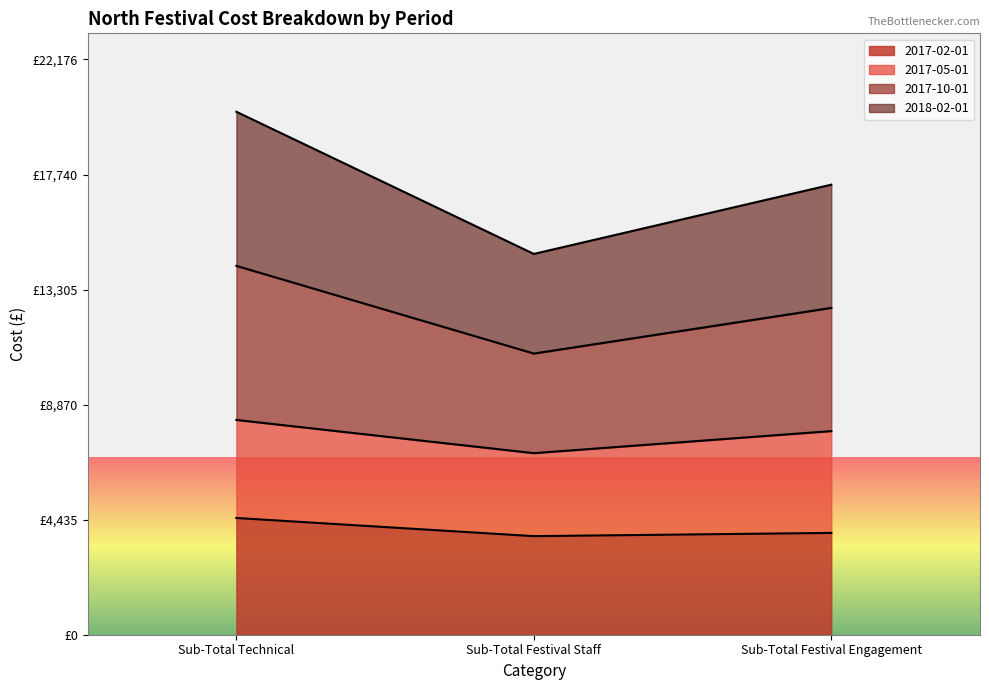

At which category is the sum across all series the highest?

Sub-Total Technical